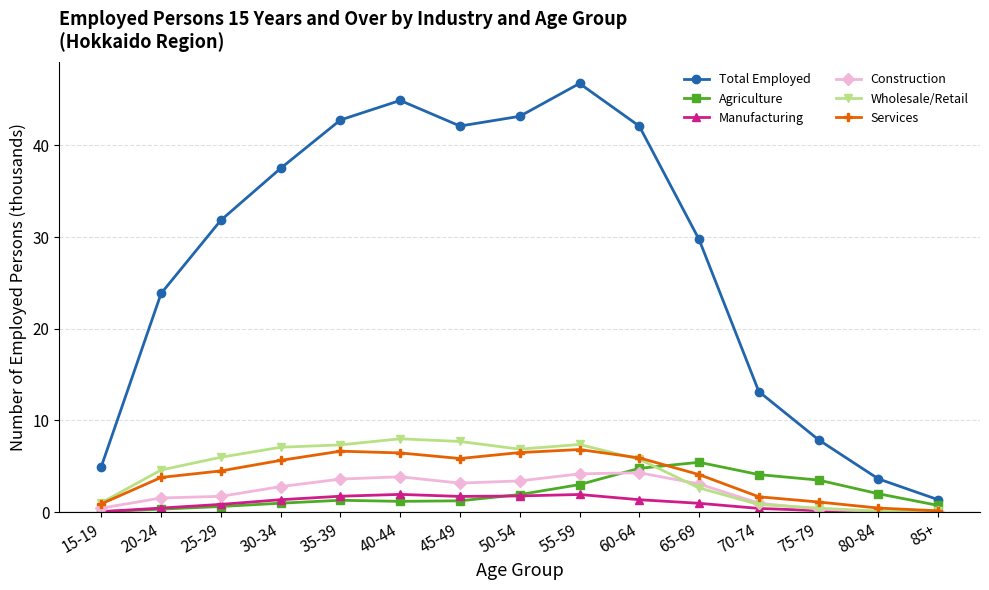

Is it true that Total Employed equals 71.4 at 60-64?

False